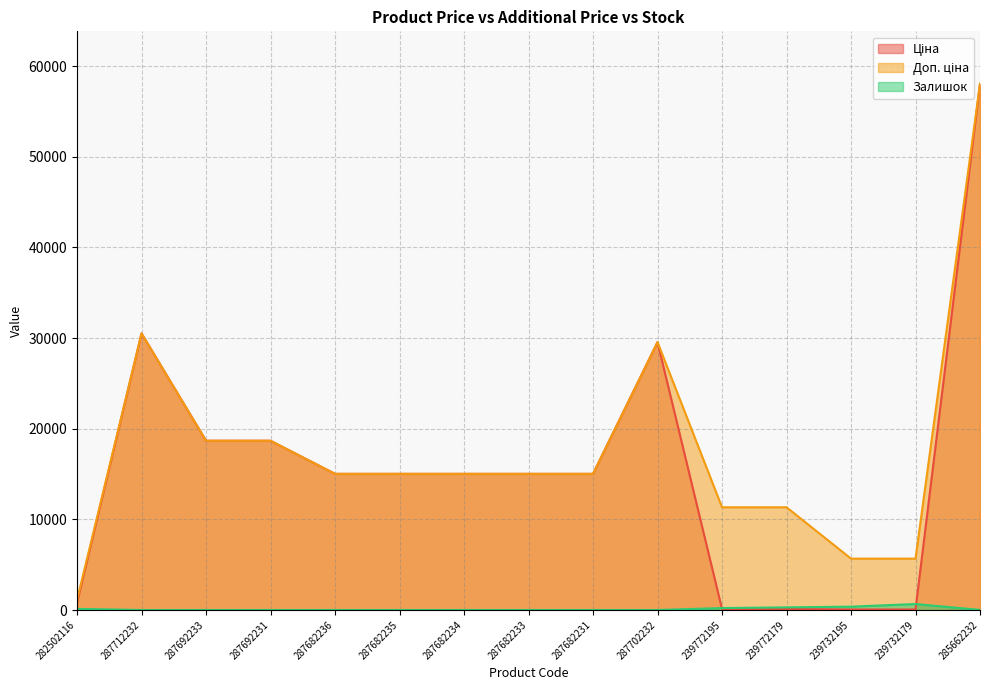

True or false: Ціна has a value of 29548.9 at 287702232.

True